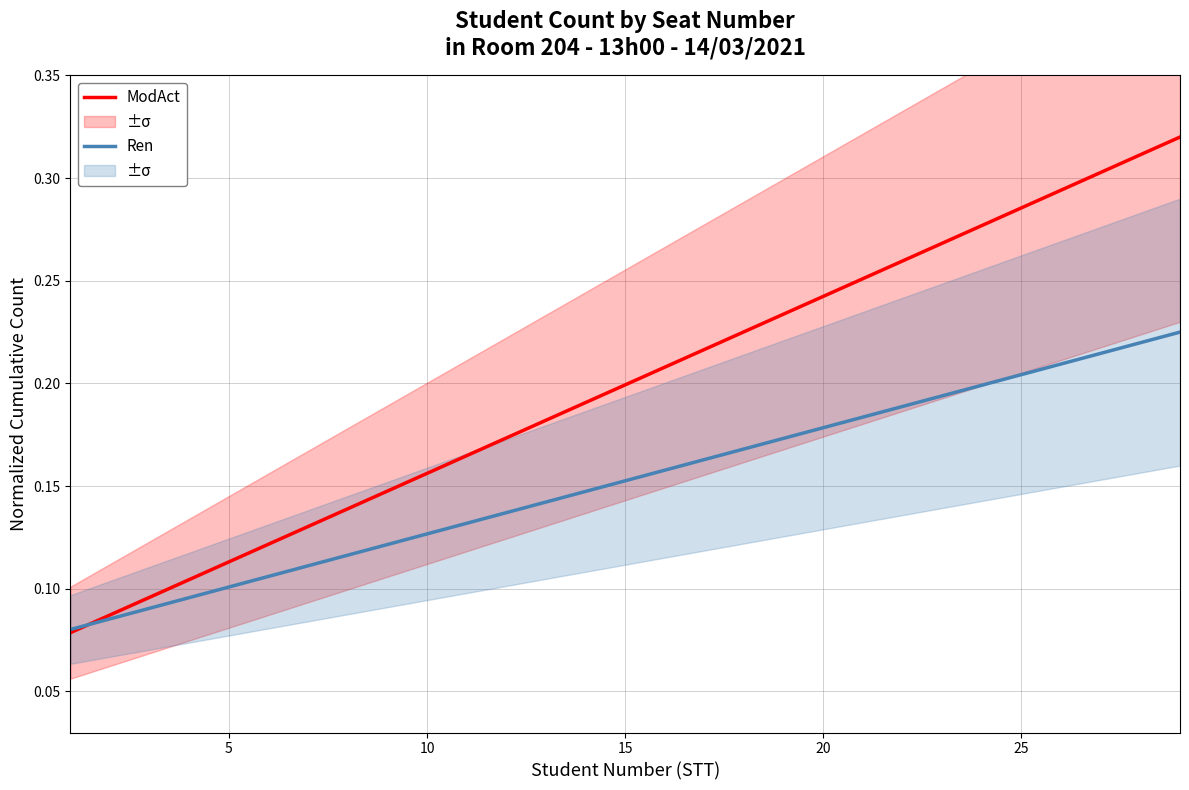

What is the difference between the second highest and minimum values in the ModAct series?

0.2